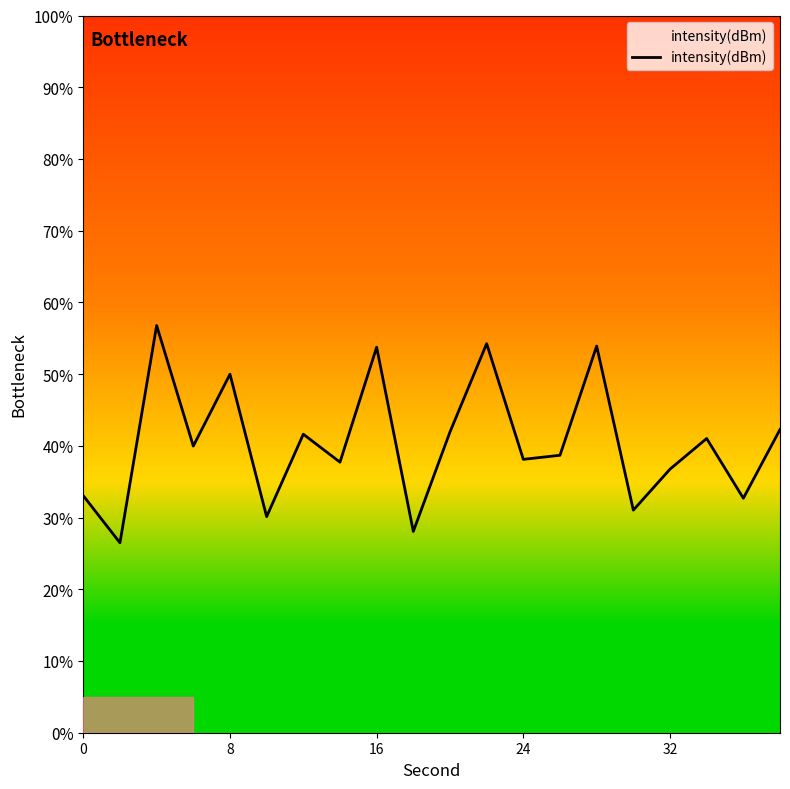

What is the difference between the maximum and minimum values?

30.3